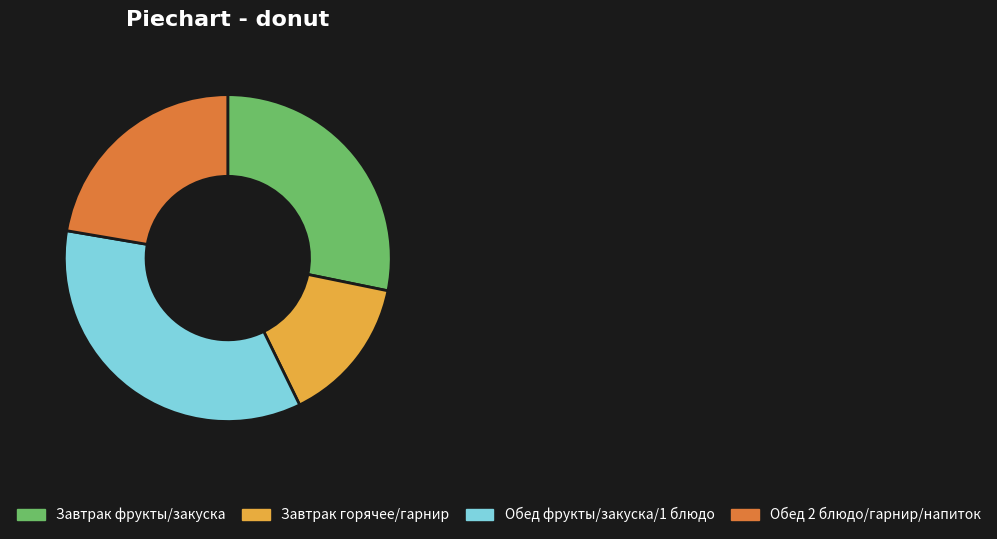

Is there a majority slice in this chart?

No